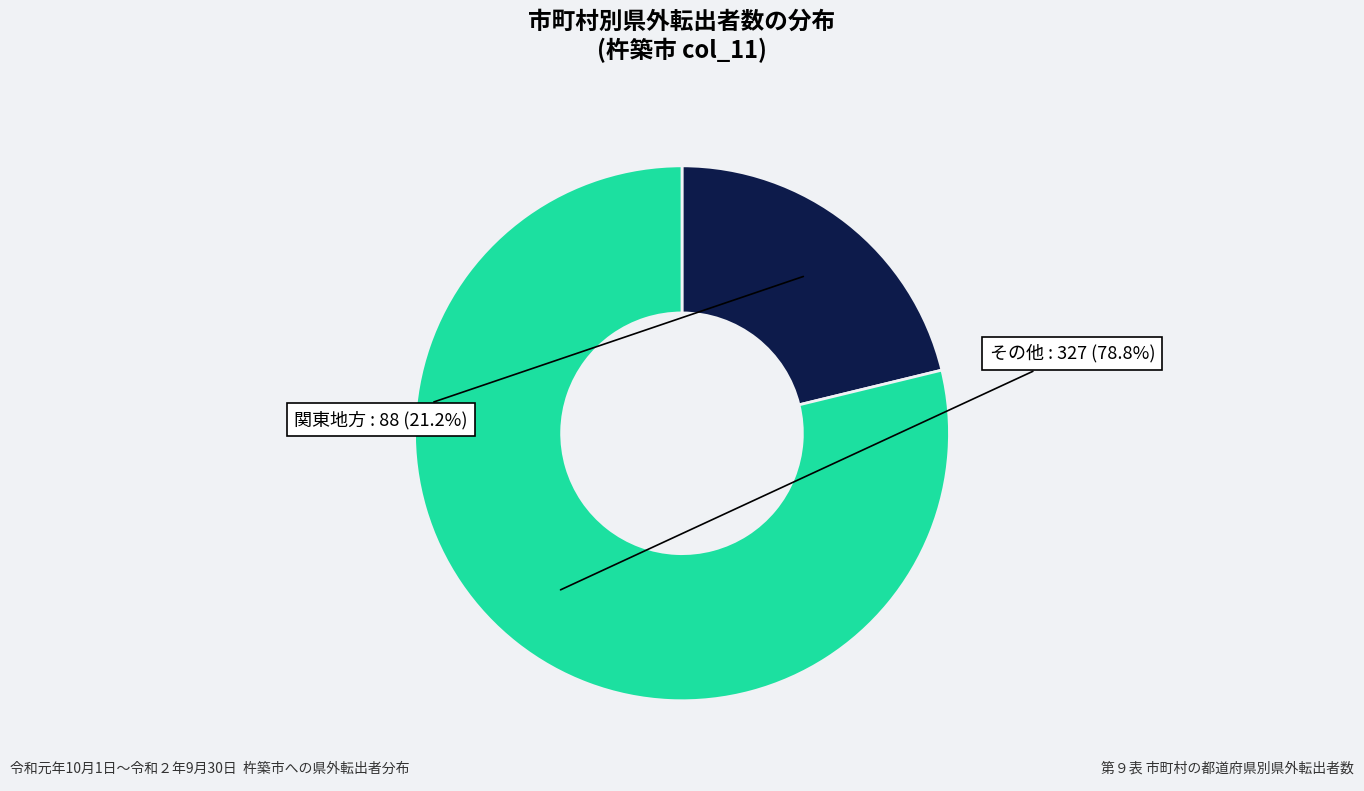

Is there a majority slice in this chart?

Yes